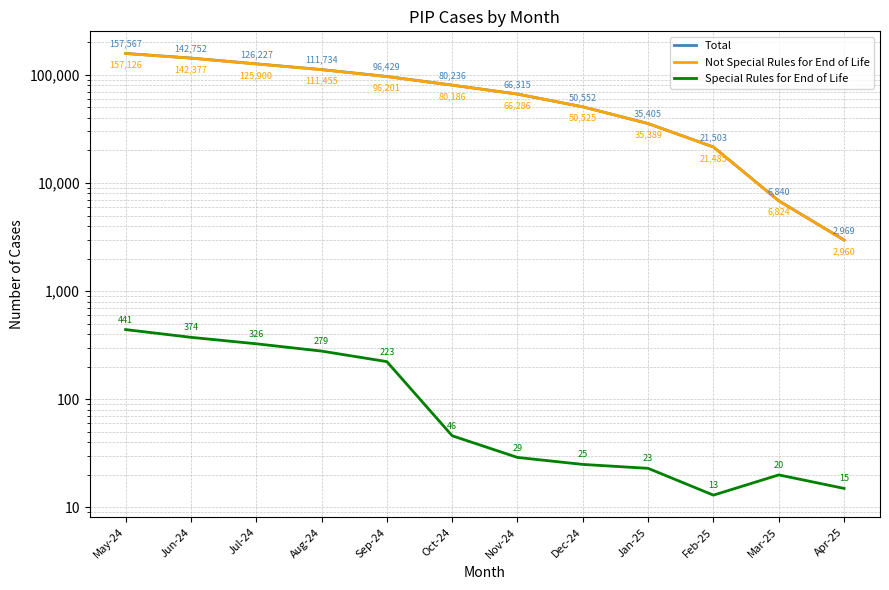

What is the minimum value for Total?

2969